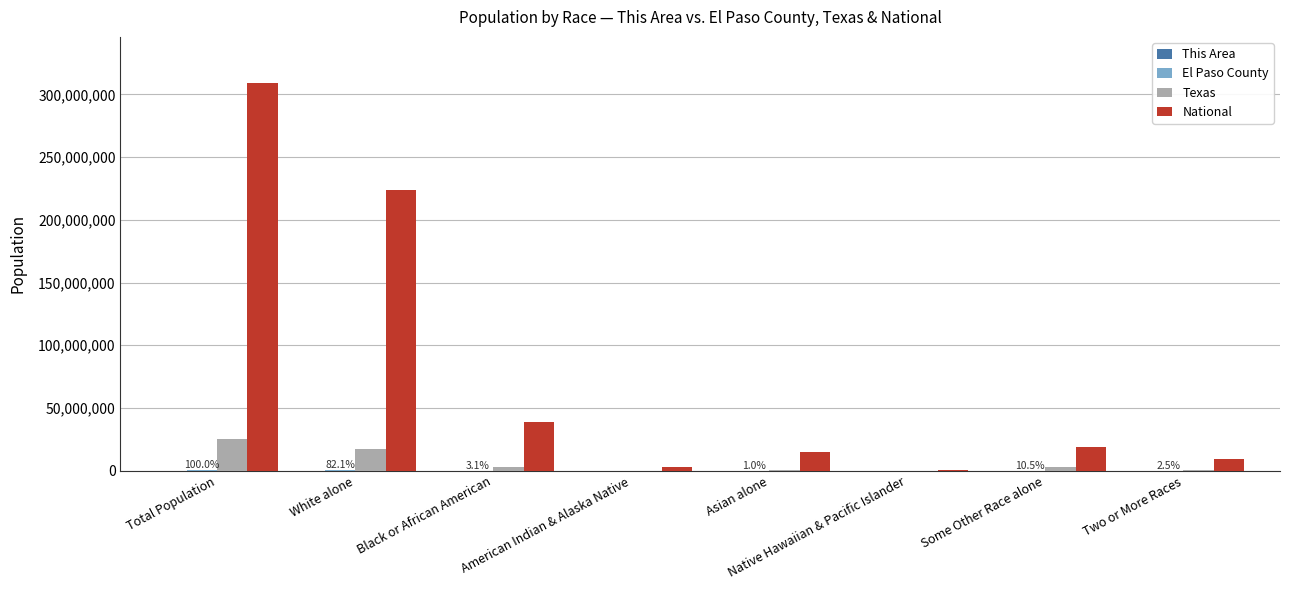

True or false: National has a value of 223553265 at White alone.

True